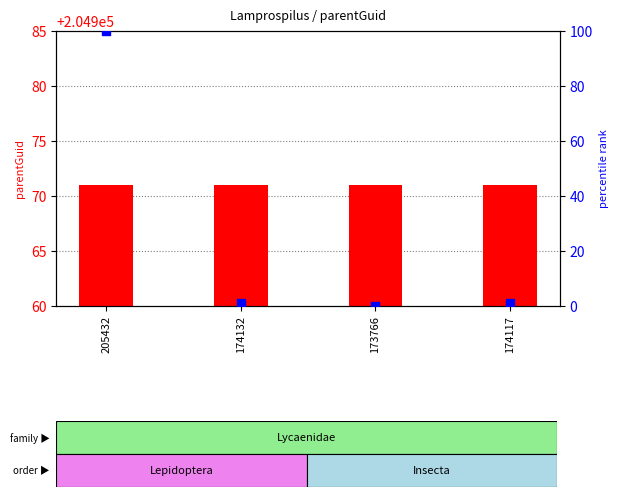

At how many categories does at least one series exceed 181151?

4